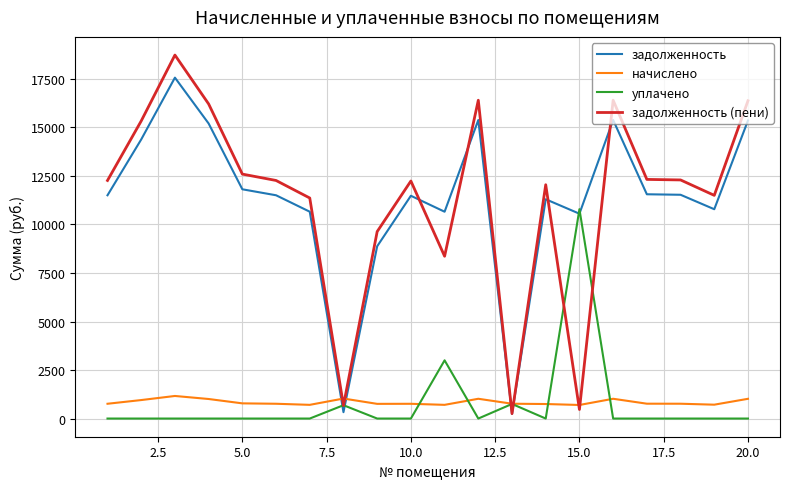

Which series has the largest range (max minus min)?

задолженность (пени)